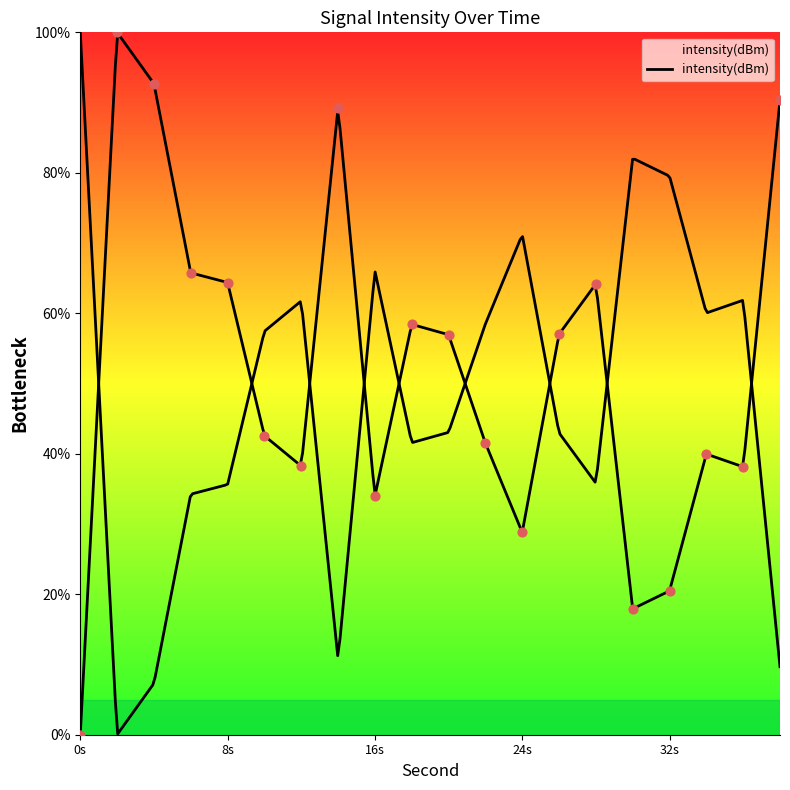

What is the ratio of the value at 8 to the value at 36?

1.7